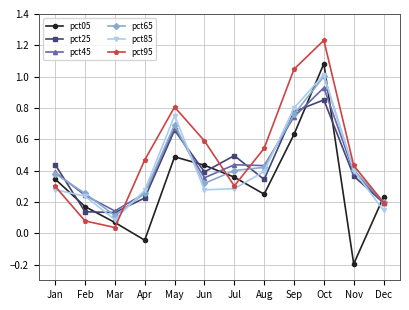

How many lines are shown in the chart?

6